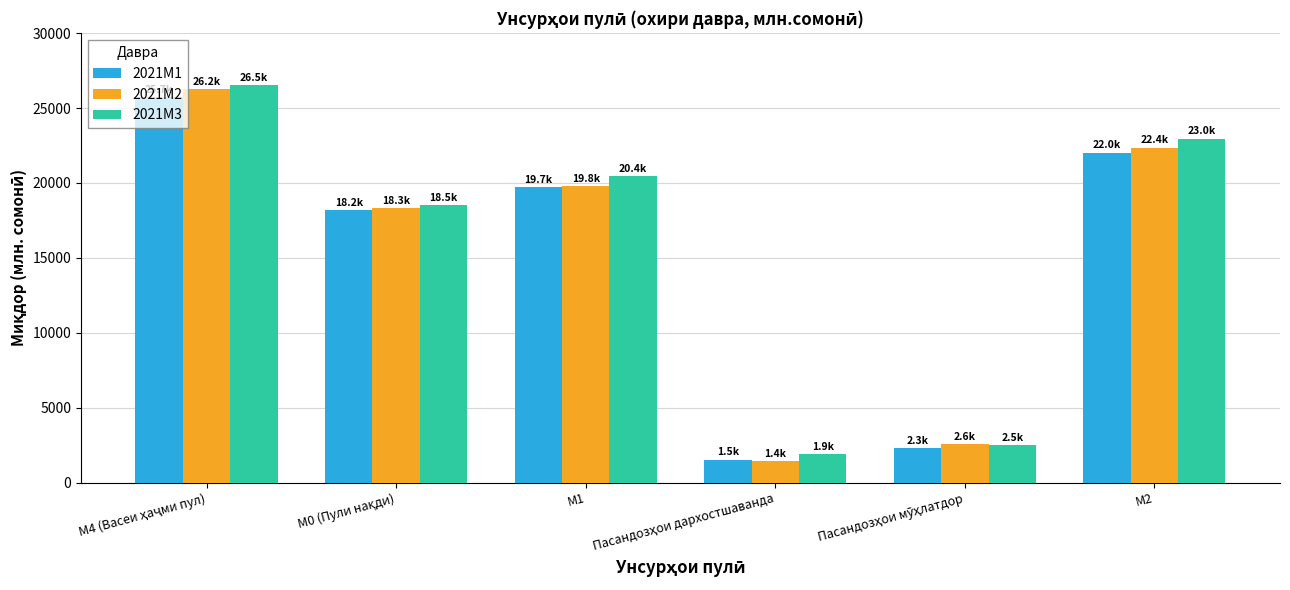

Is the value of 2021M2 at М2 greater than the value of 2021M1 at М2?

Yes